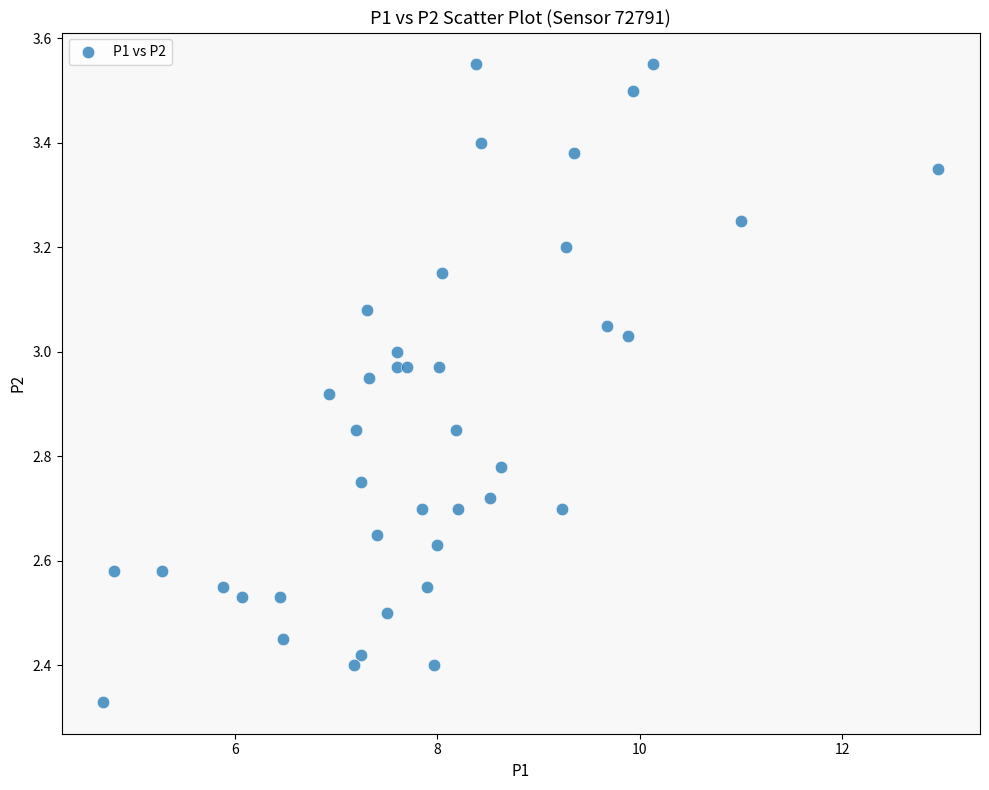

What is the range of Y values (max minus min)?

1.2